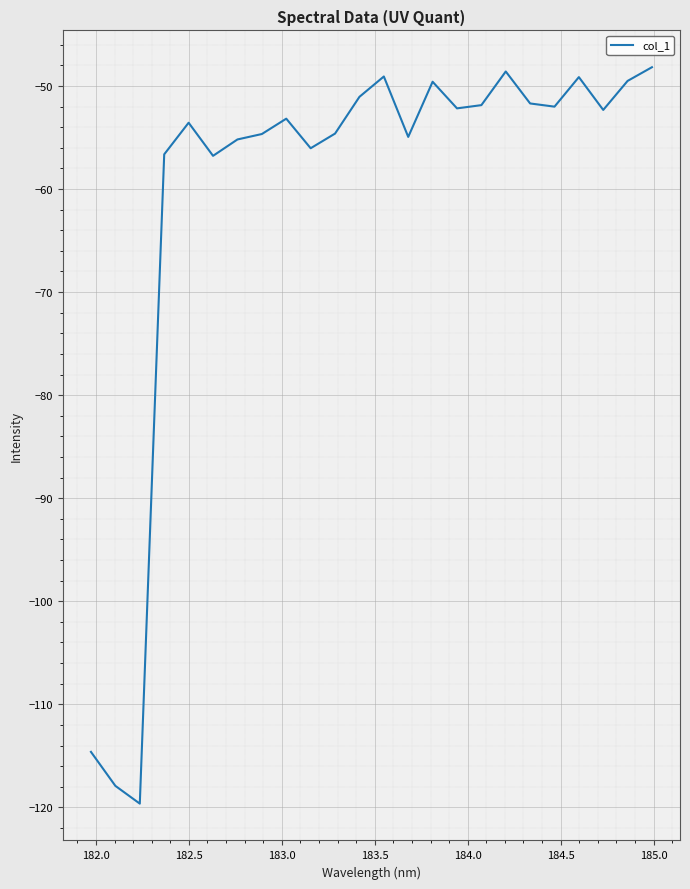

Is this an area chart (filled region under the line)?

No